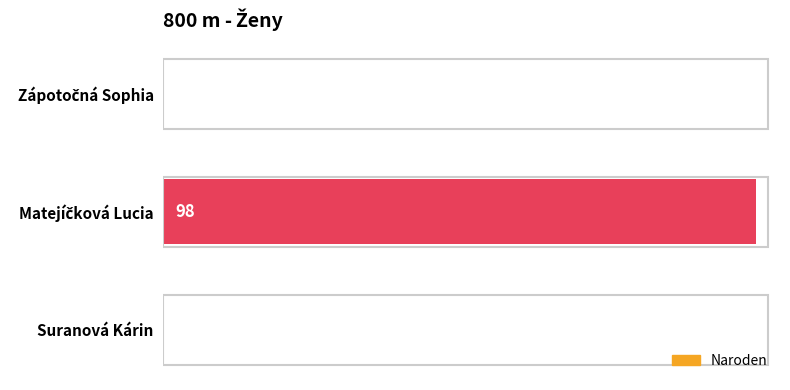

What is the sum of all values?

98